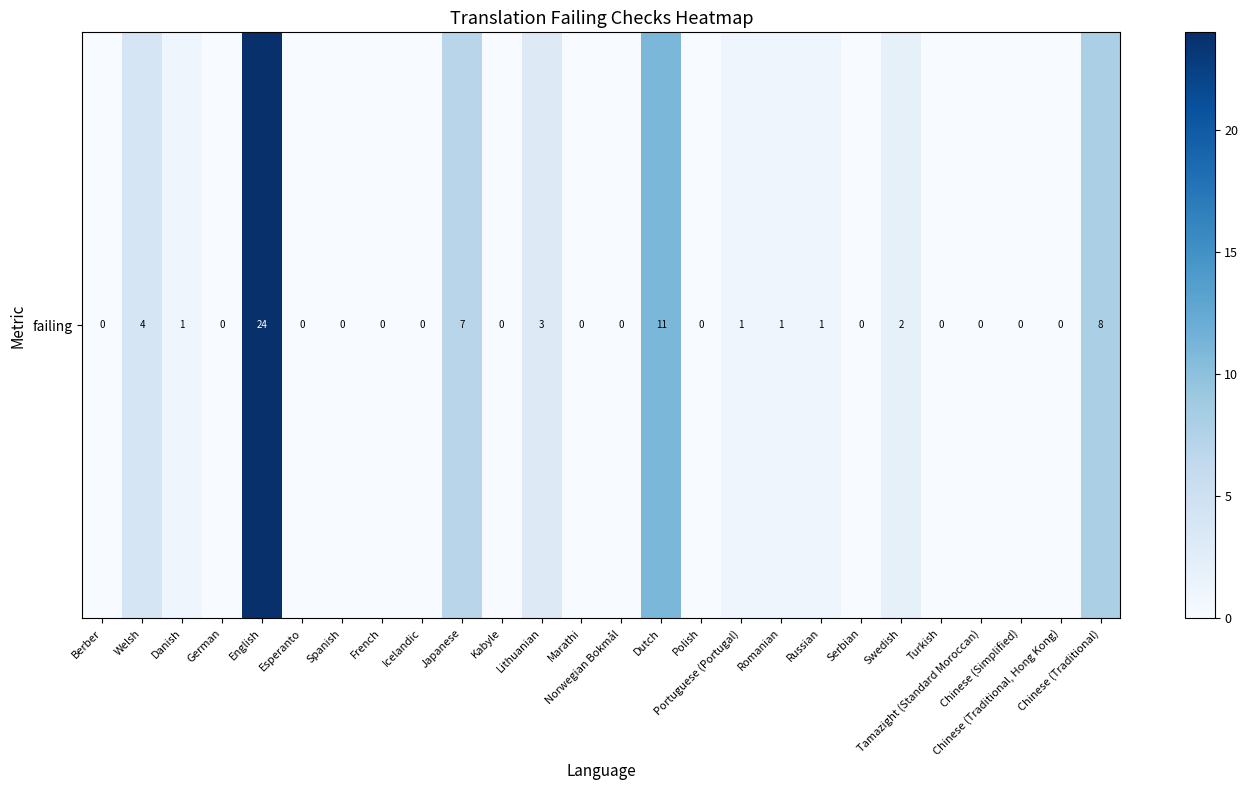

Rank the categories by value from lowest to highest.

Berber, German, Esperanto, Spanish, French, Icelandic, Kabyle, Marathi, Norwegian Bokmål, Polish, Serbian, Turkish, Tamazight (Standard Moroccan), Chinese (Simplified), Chinese (Traditional, Hong Kong), Danish, Portuguese (Portugal), Romanian, Russian, Swedish, Lithuanian, Welsh, Japanese, Chinese (Traditional), Dutch, English